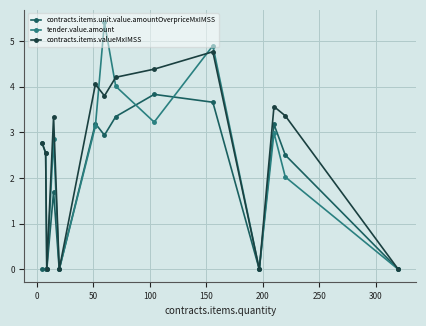

What are all the series names shown in the legend?

contracts.items.unit.value.amountOverpriceMxIMSS, tender.value.amount, contracts.items.valueMxIMSS